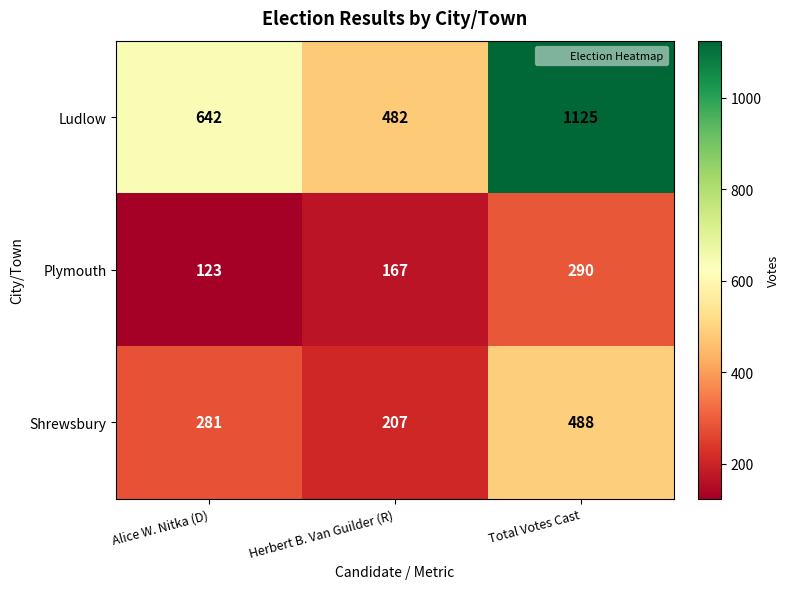

Is it true that Plymouth equals 290 at Total Votes Cast?

True